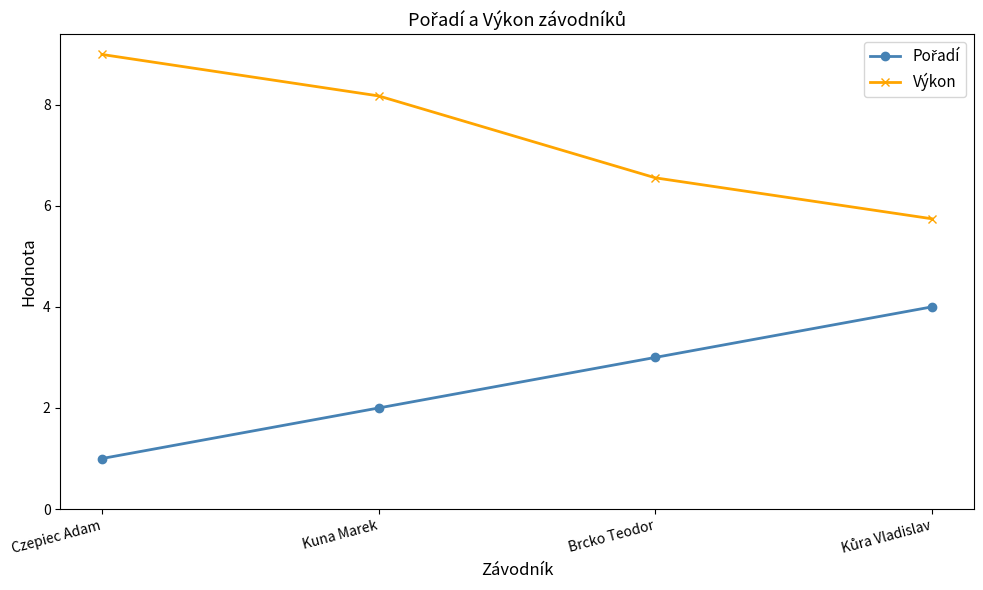

What is the smallest value displayed?

1.0